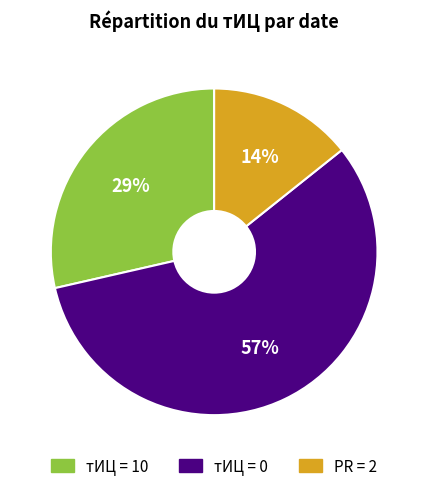

Which slice is the largest?

тИЦ = 0